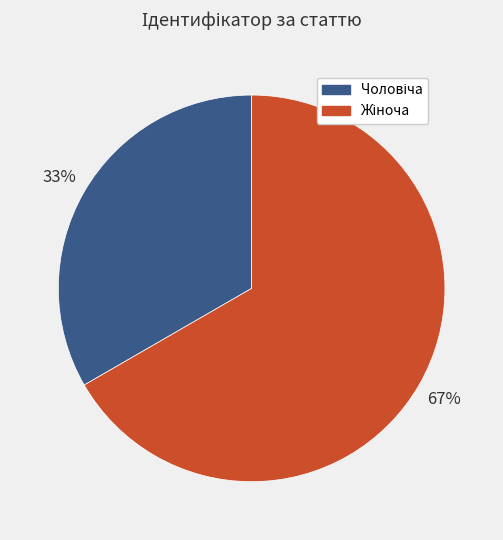

Is there a majority slice in this chart?

Yes